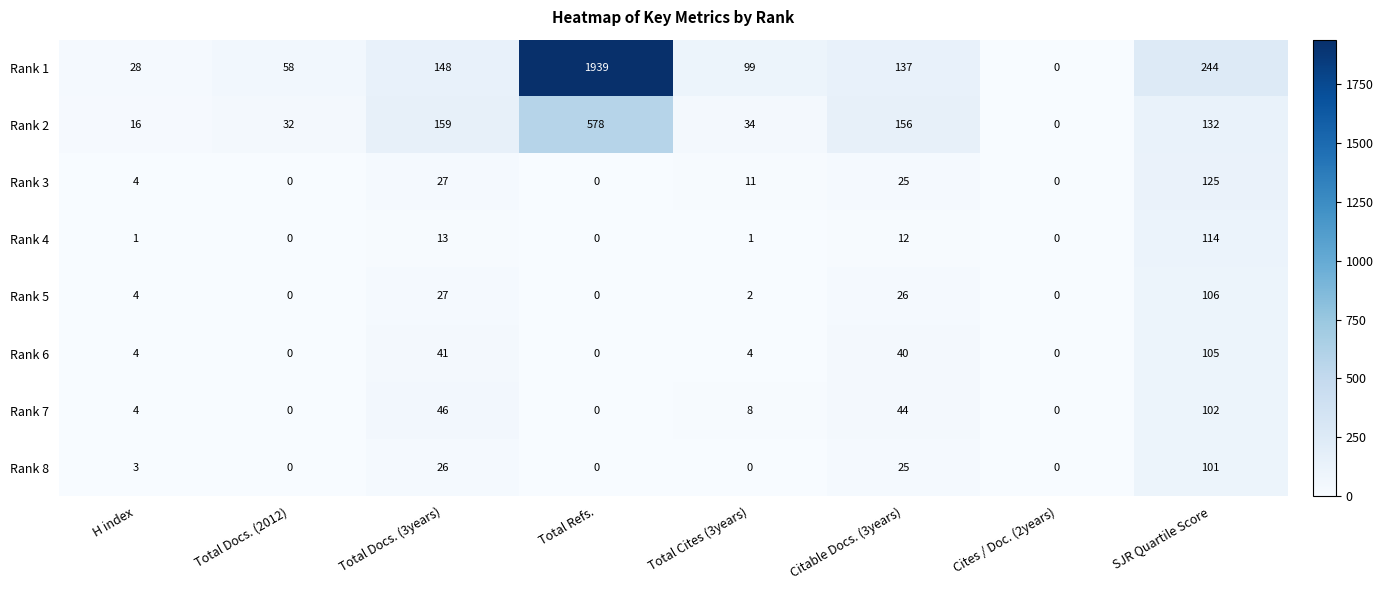

What is the sum of the Rank 5 values at H index and Total Cites (3years)?

6